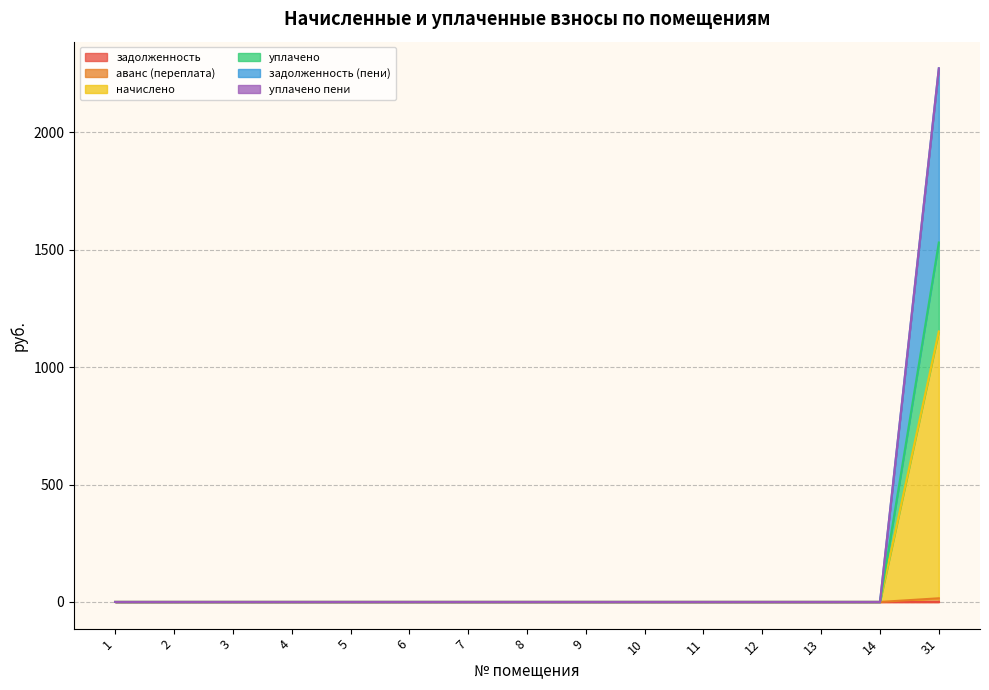

At which label does начислено reach its minimum?

1